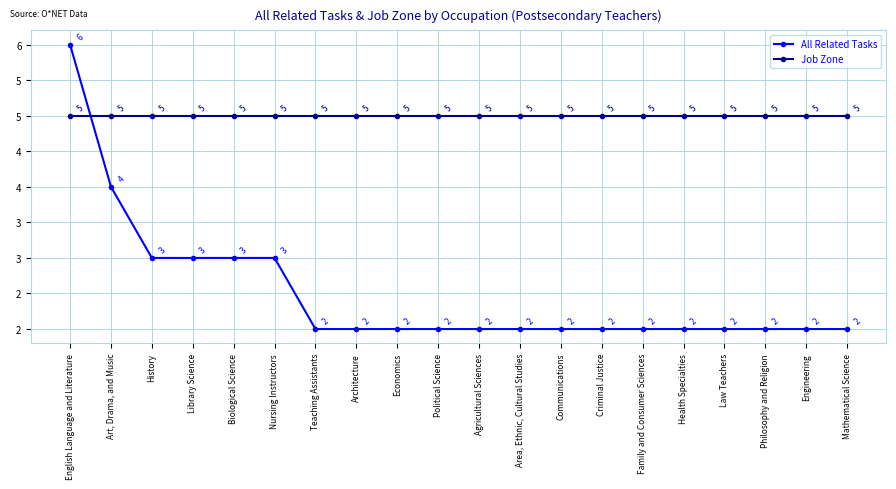

Is this an area chart (filled region under the line)?

No